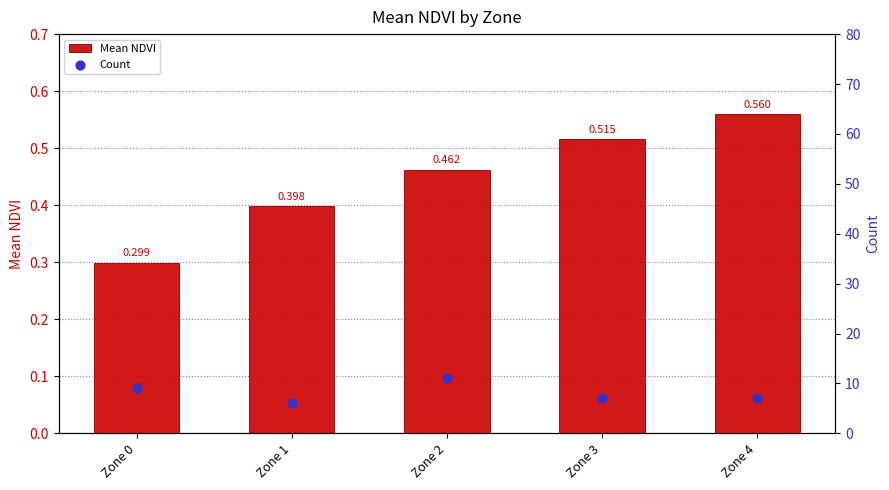

What is the total value across all series at Zone 1?

6.4